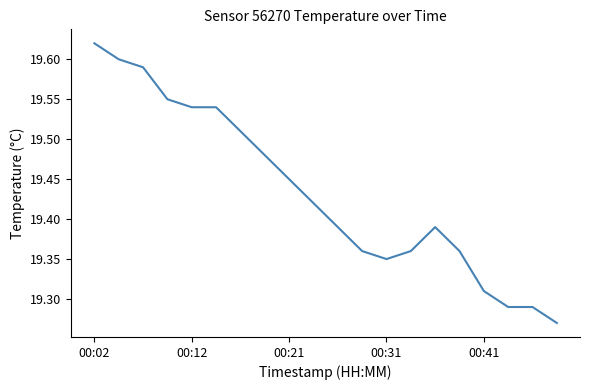

What is the average value?

19.4